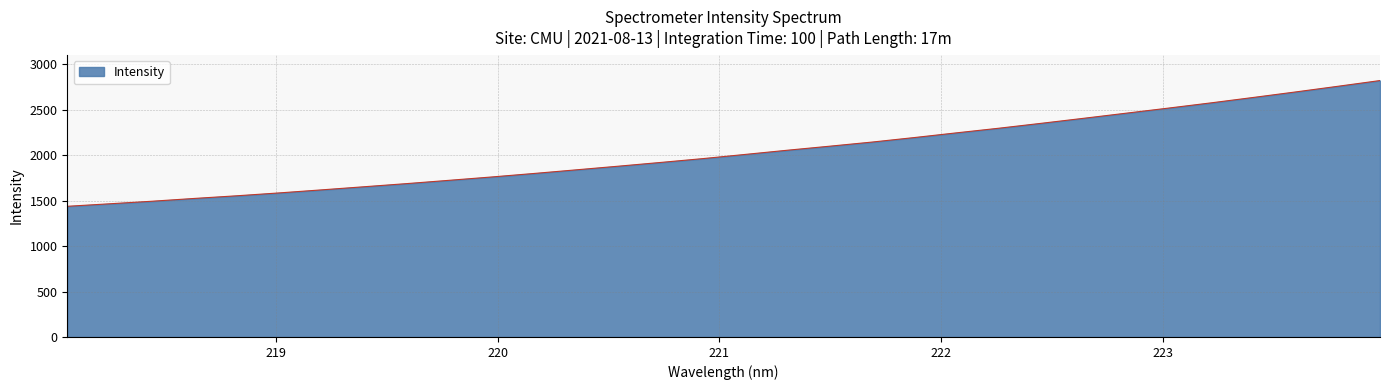

What is the difference between the maximum and minimum values?

1383.3